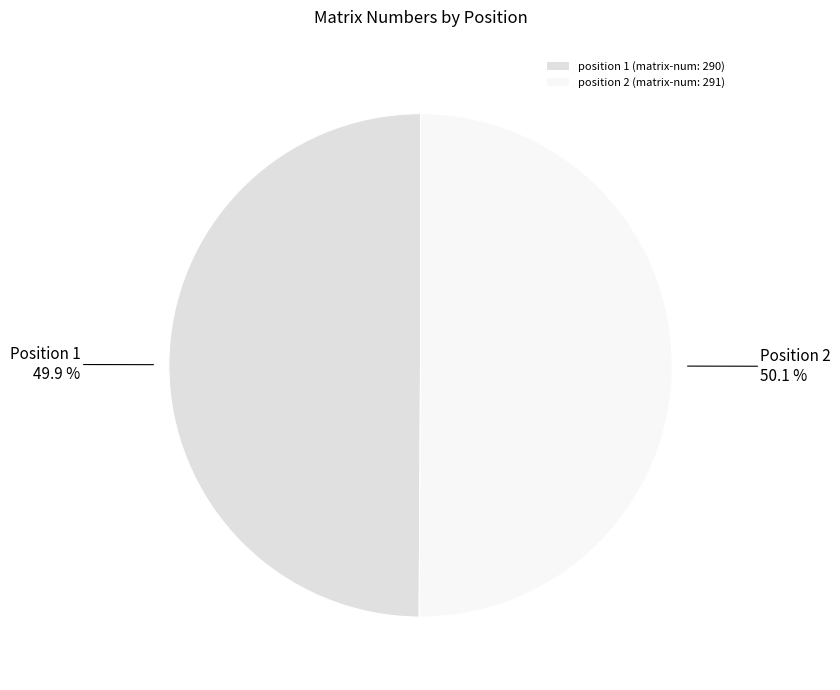

How much of the chart is everything except position 1 (matrix-num: 290)?

50.1%